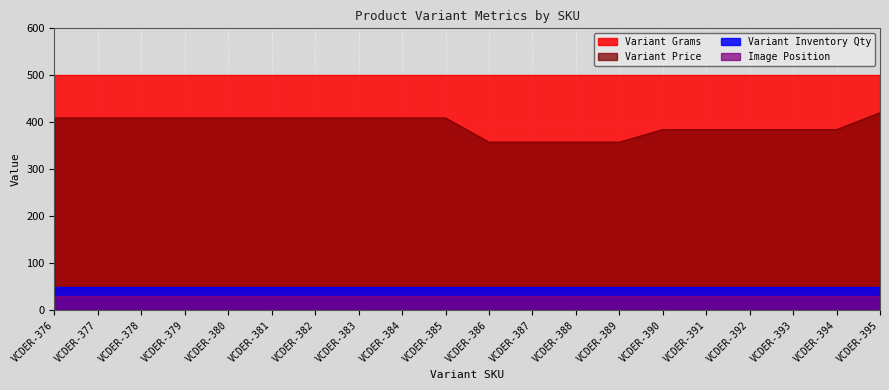

True or false: Image Position and Variant Price intersect in this chart.

False